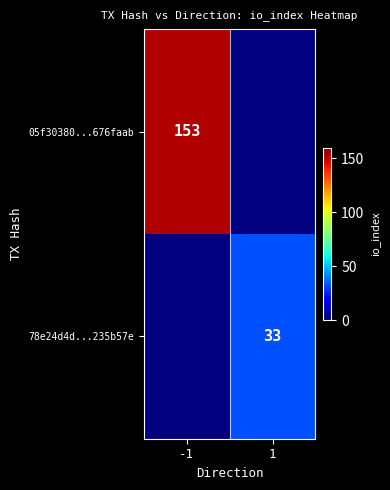

True or false: 78e24d4d...235b57e has a value of 21 at 1.

False